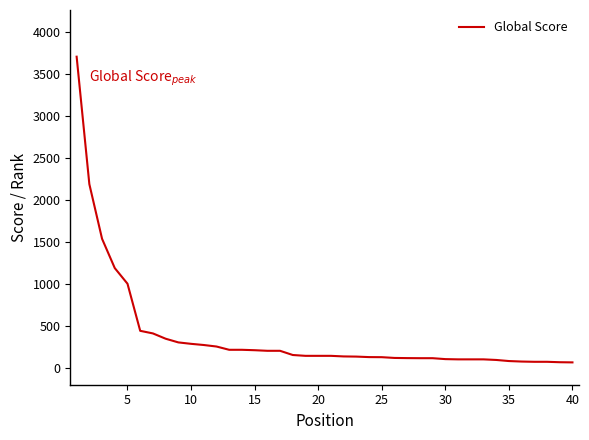

How many distinct data groups are displayed?

1